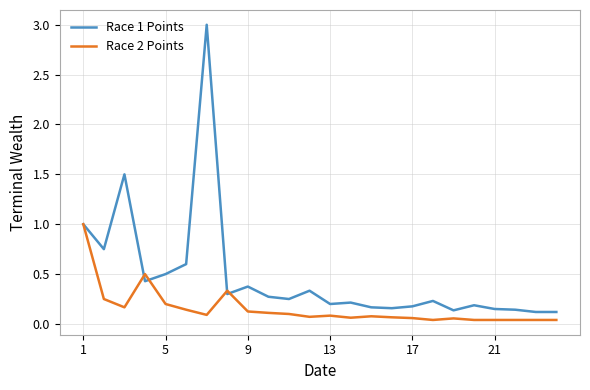

What are all the series names shown in the legend?

Race 1 Points, Race 2 Points